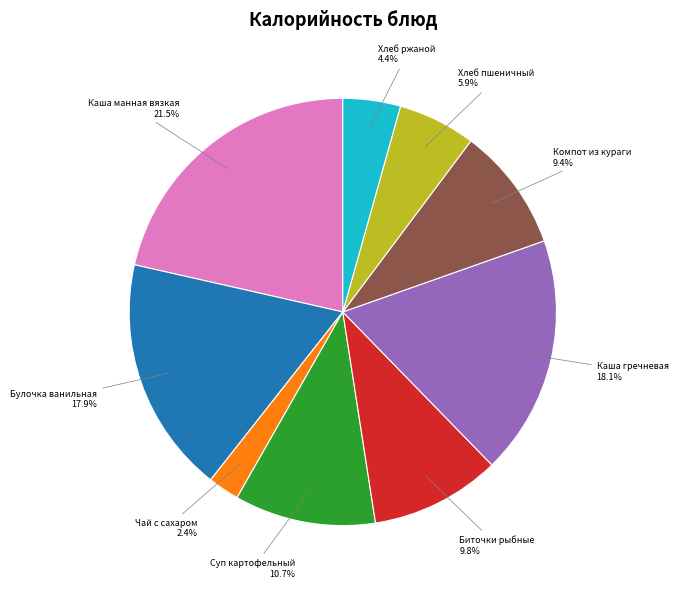

To the nearest percent, what is the combined percentage of Хлеб пшеничный and Каша гречневая?

24%